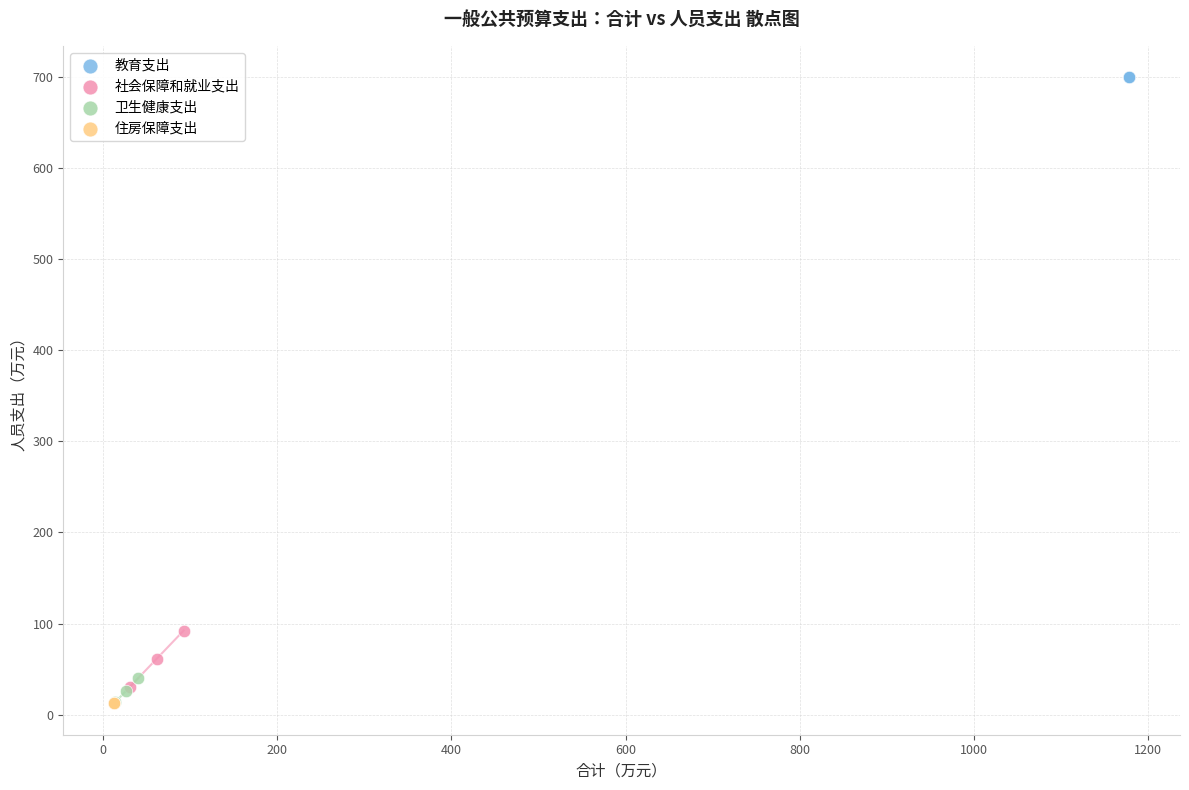

Which series contains the highest Y value?

教育支出